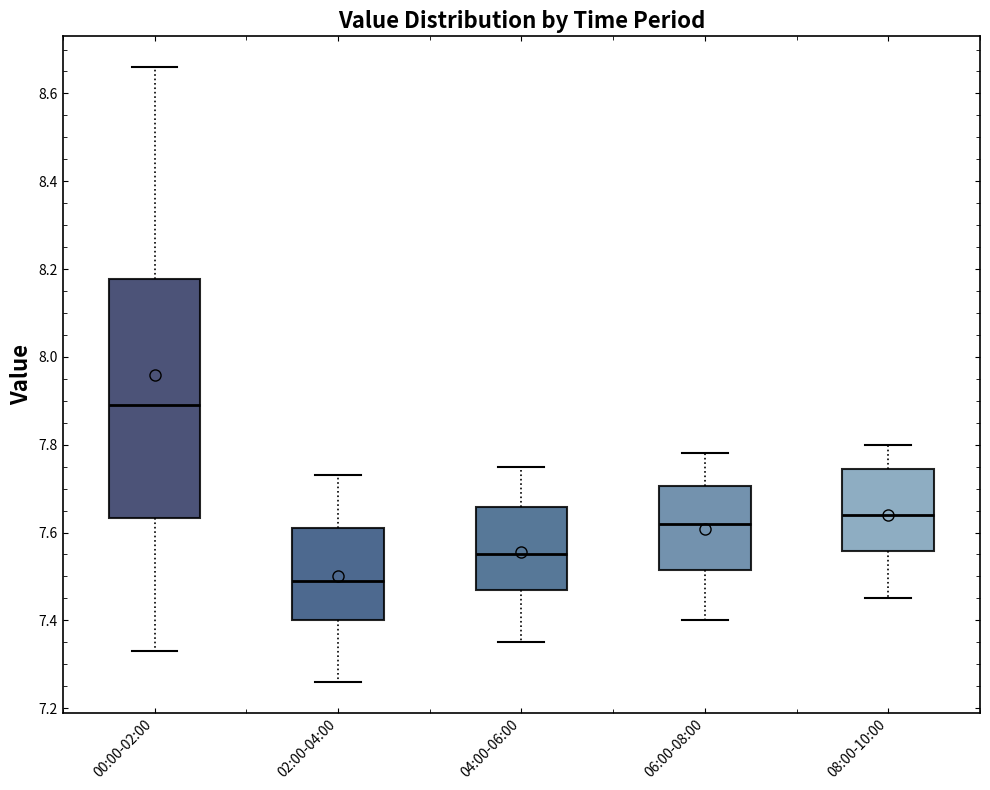

Which box's median line is the lowest?

02:00-04:00